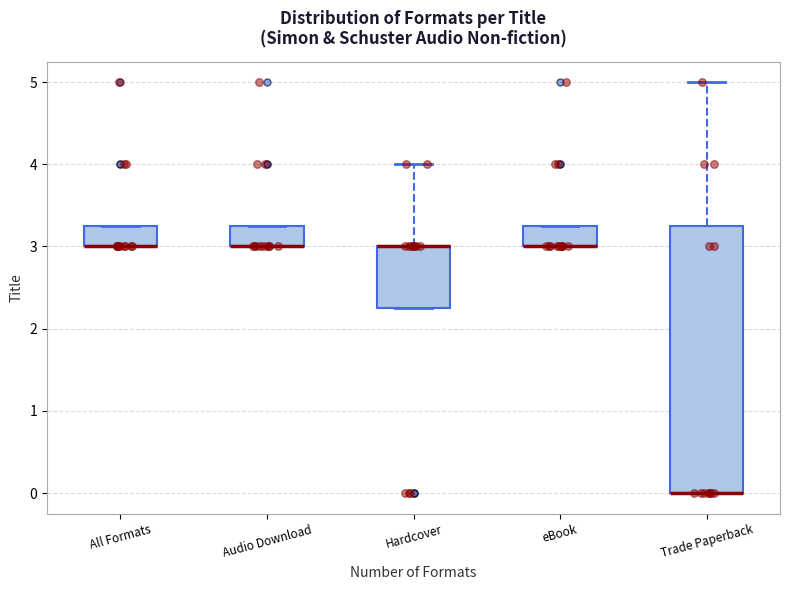

Reading left to right, transcribe this box plot: for each box, give where its median line is, the range the box spans, and where its two whiskers end, as read against the y-axis. The values are not printed on the chart, so give them approximately, as read against the axis.

All Formats: median 3.0 (drawn on the box's lower edge), box 3.0 to 3.3, whiskers 3.0 to 3.3
Audio Download: median 3.0 (drawn on the box's lower edge), box 3.0 to 3.3, whiskers 3.0 to 3.3
Hardcover: median 3.0 (drawn on the box's upper edge), box 2.3 to 3.0, whiskers 2.3 to 4.0
eBook: median 3.0 (drawn on the box's lower edge), box 3.0 to 3.3, whiskers 3.0 to 3.3
Trade Paperback: median 0.0 (drawn on the box's lower edge), box 0.0 to 3.3, whiskers 0.0 to 5.0